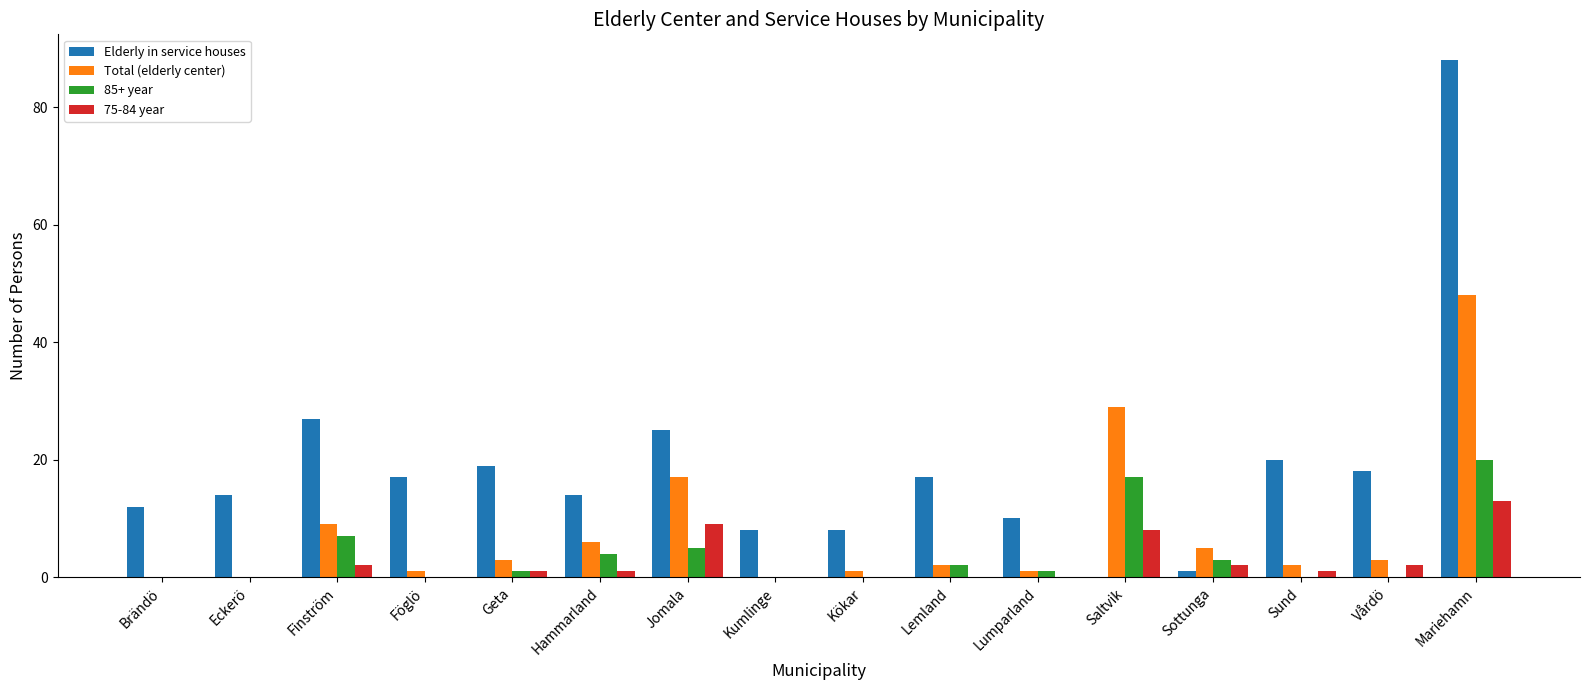

The value of 85+ year at Kumlinge is -7. True or false?

False